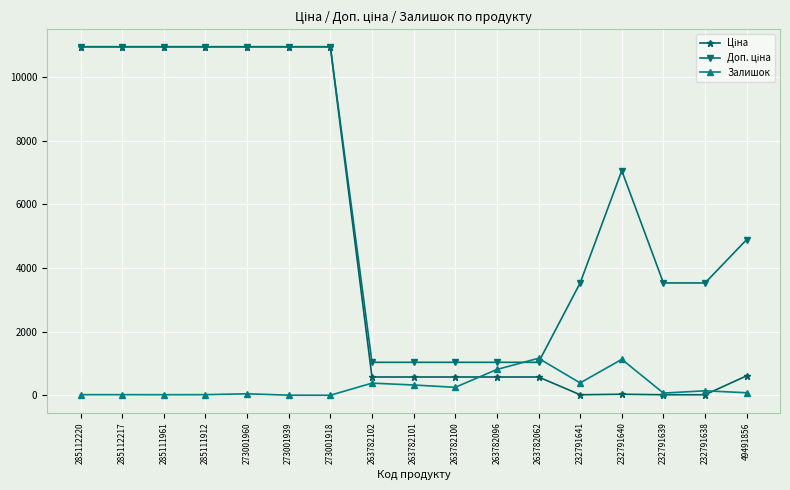

What is the spread (max minus min) of values at 263782062?

588.5